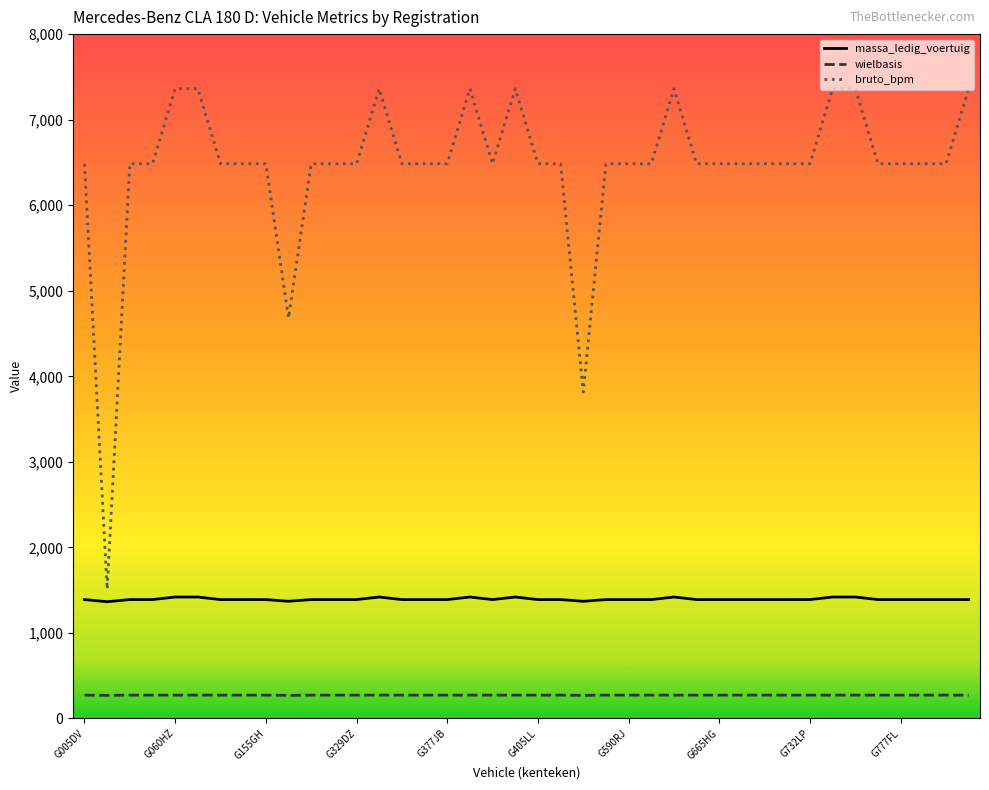

What is the sum of all bruto_bpm values?

257820